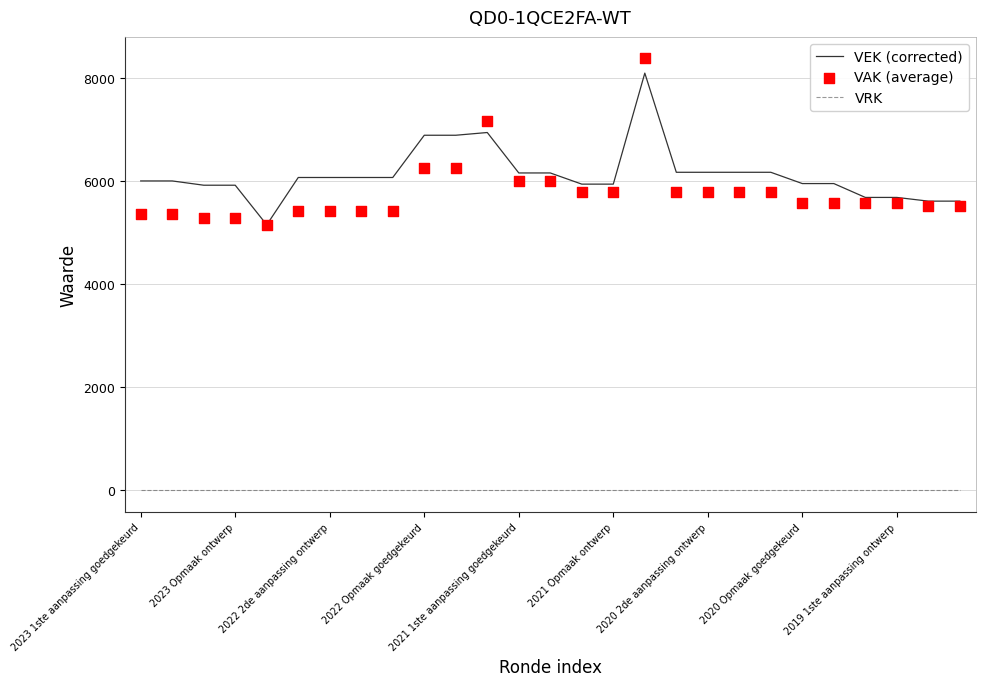

At how many categories does at least one series exceed 6582?

4